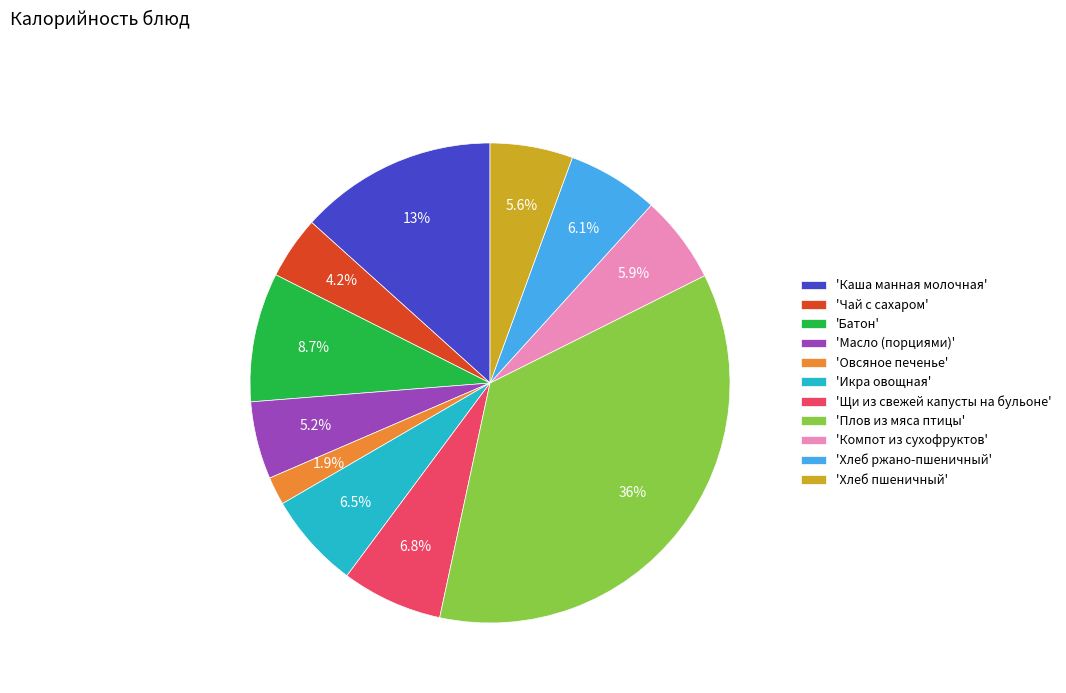

Which has a higher value, 'Икра овощная' or 'Плов из мяса птицы'?

'Плов из мяса птицы'